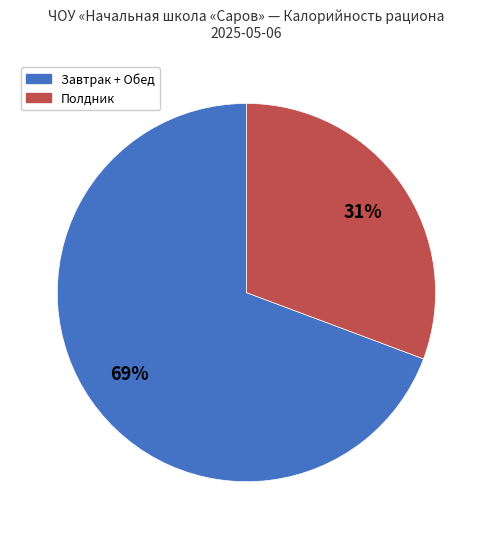

Is there a majority slice in this chart?

Yes